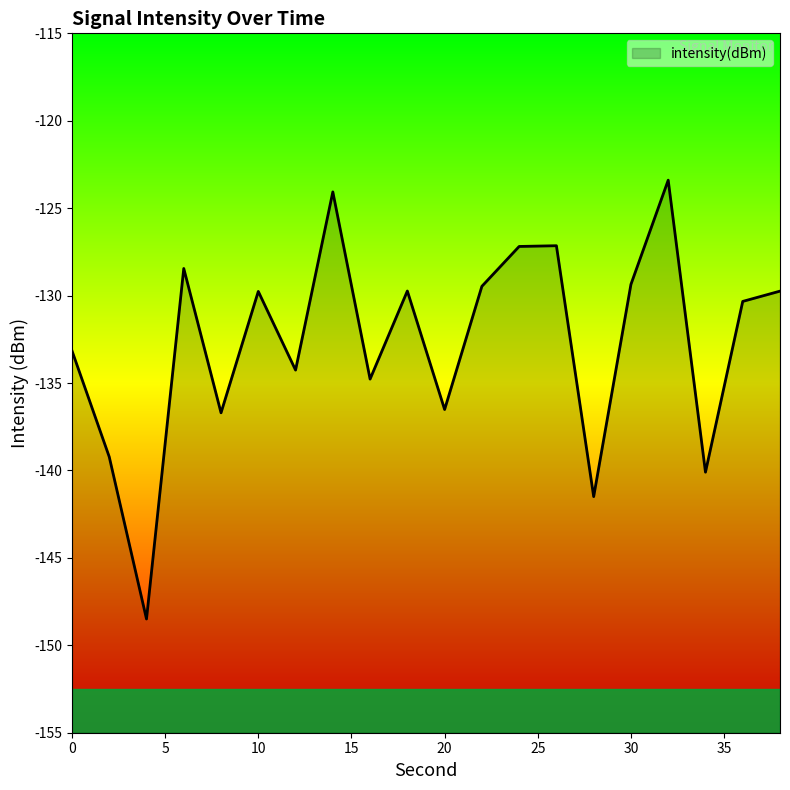

True or false: the data shows -174.0 at 14.

False